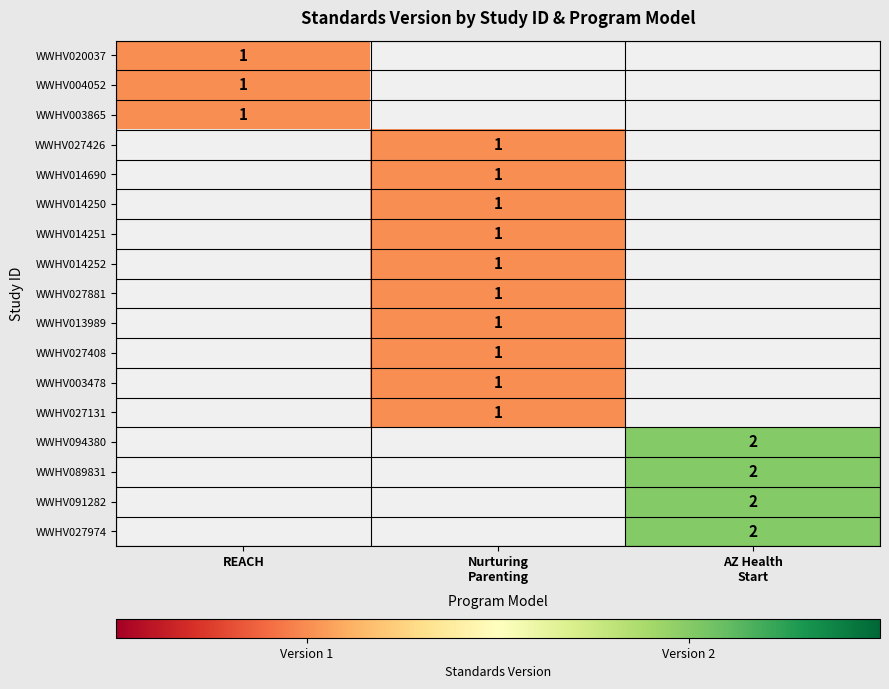

The value of WWHV004052 at REACH is 0. True or false?

False